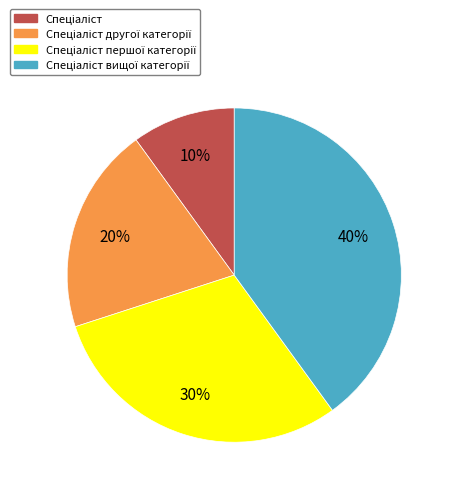

How many slices are in this pie chart?

4